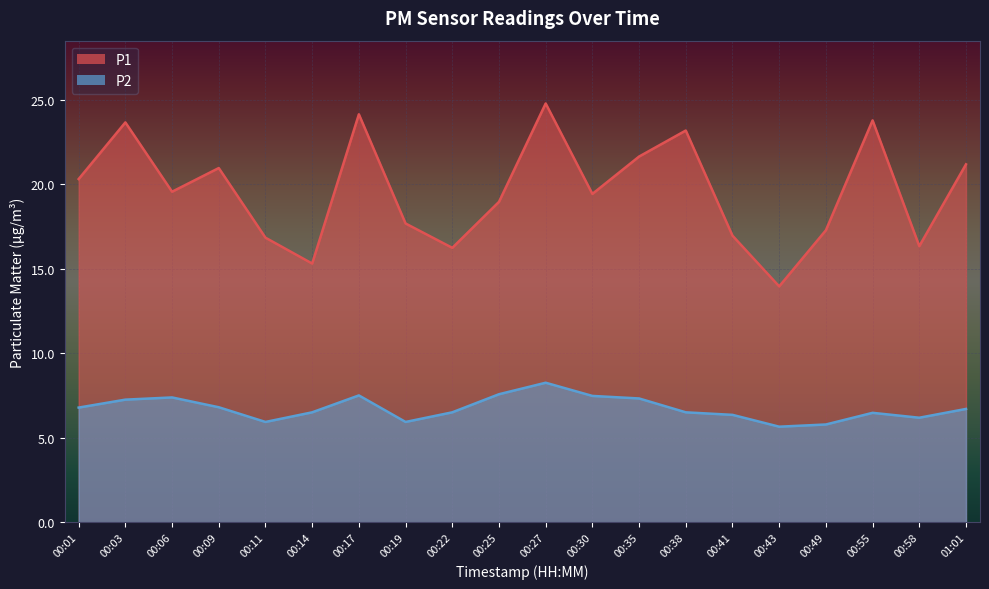

How many data points does each series have?

20